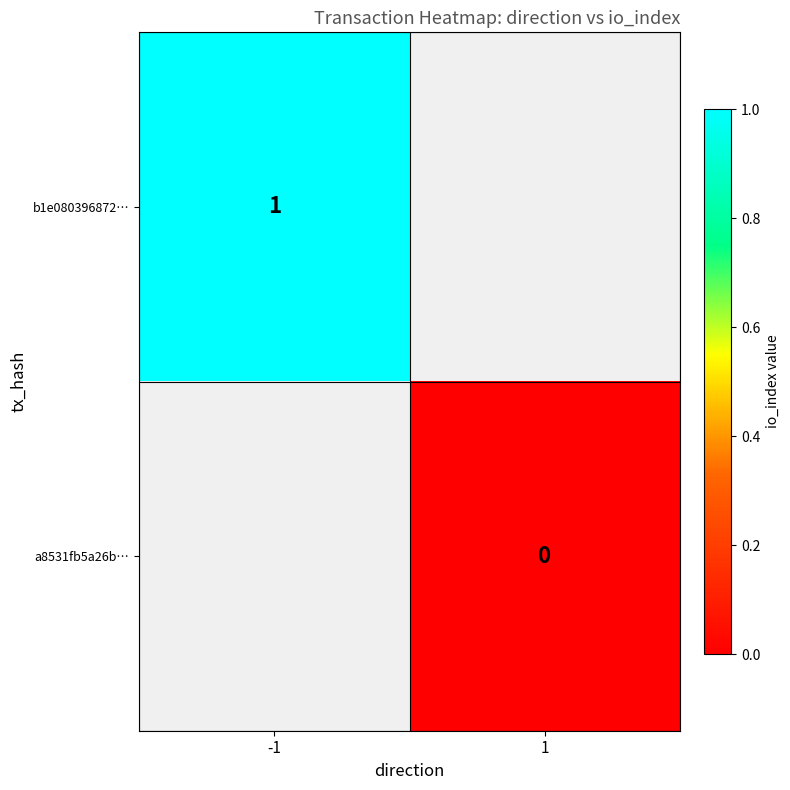

At how many categories does at least one series exceed 0?

1